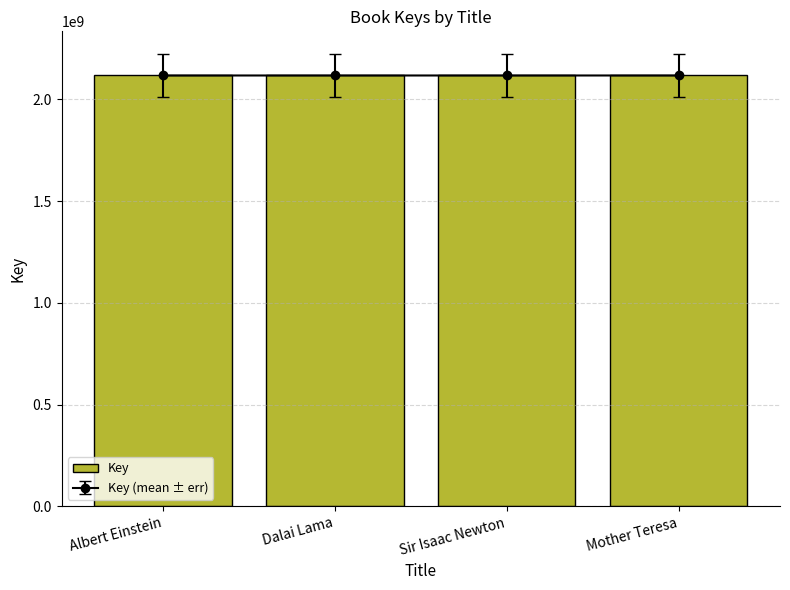

What is the change in value from Albert Einstein to Mother Teresa?

+7498